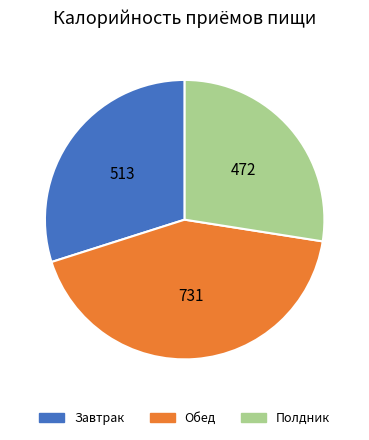

Is it true that Обед is 43% of the pie?

True